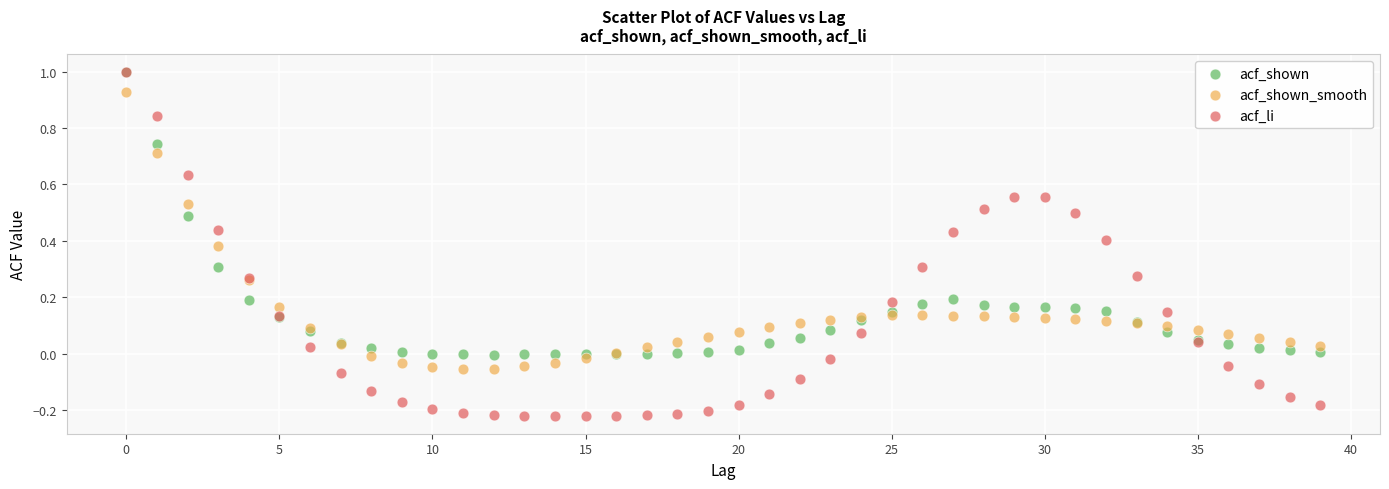

What are all the series names shown in the legend?

acf_shown, acf_shown_smooth, acf_li